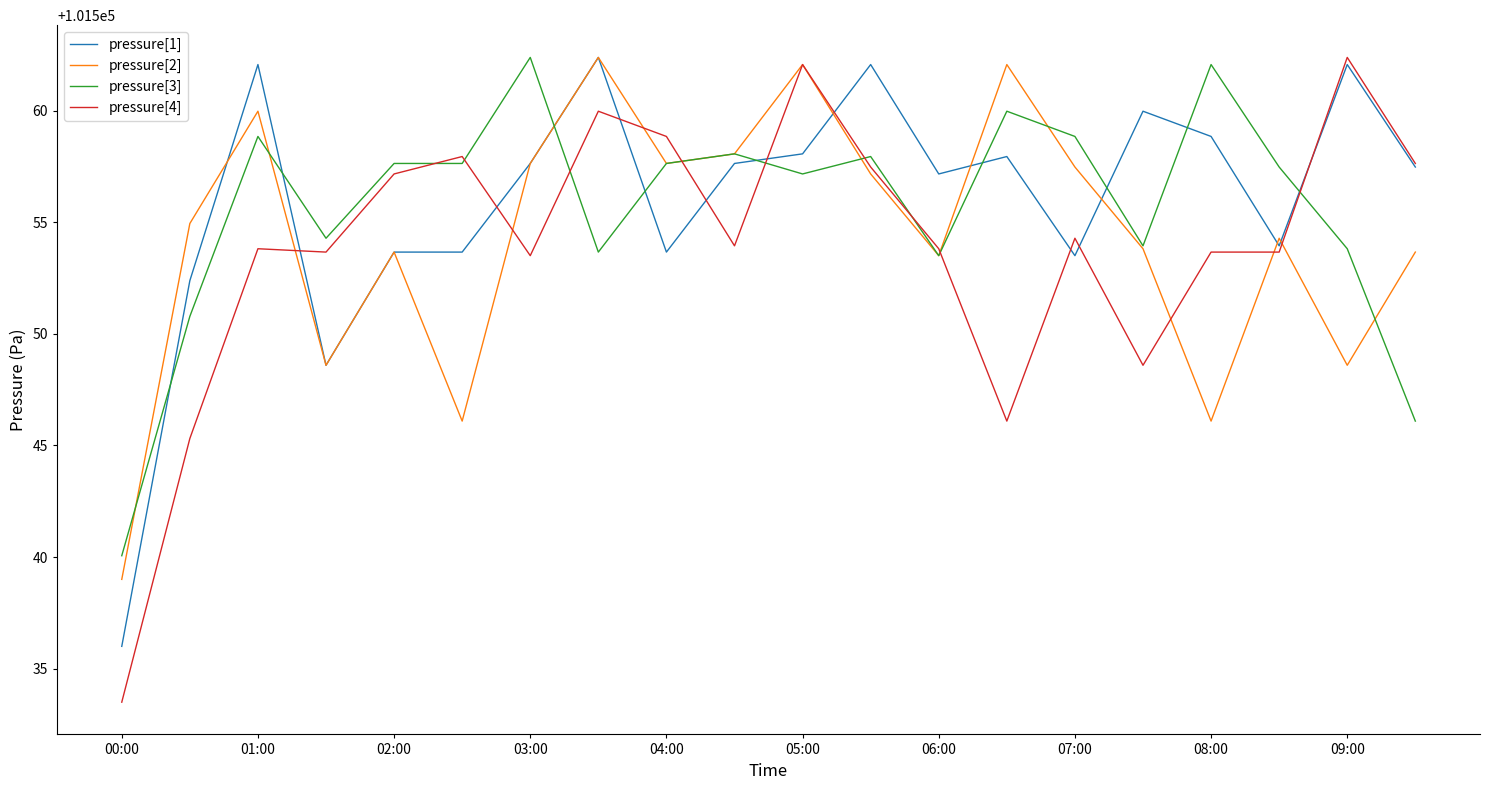

True or false: pressure[2] has more than 0 points higher than both neighbors.

True